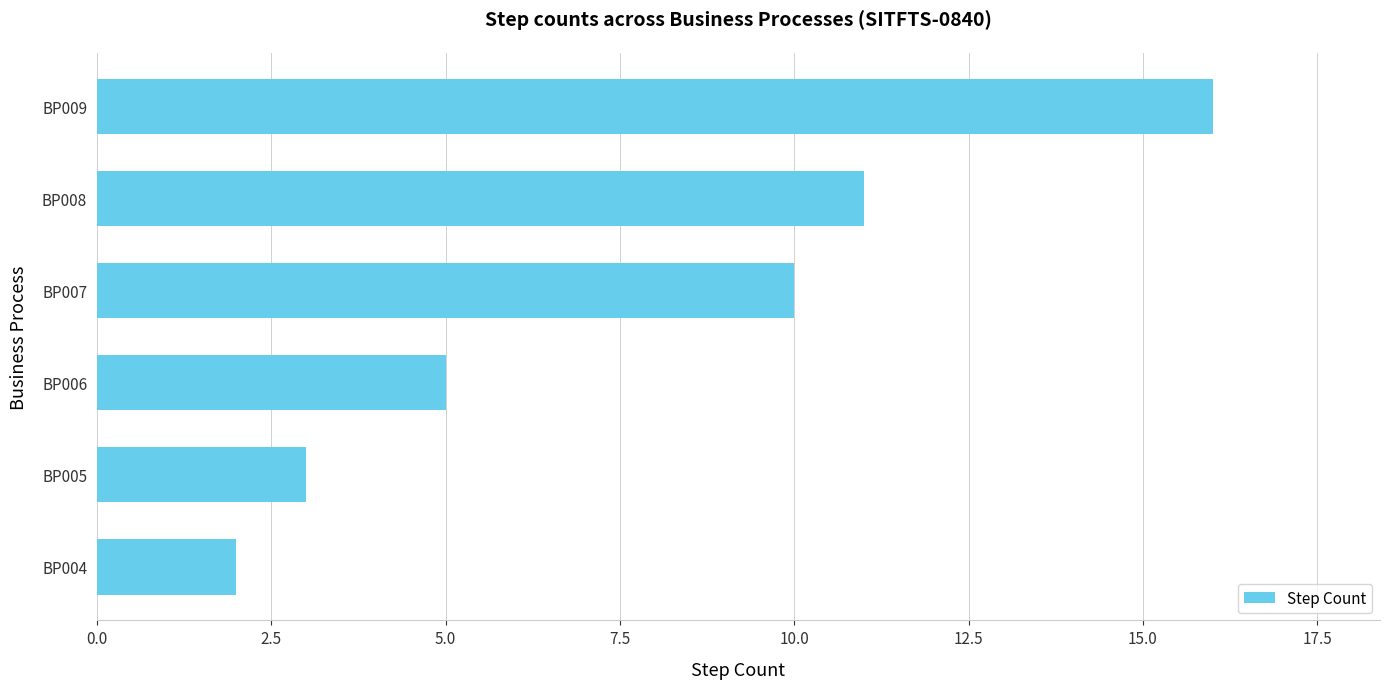

Reading bottom to top, extract all data points from this chart.

2	3	5	10	11	16